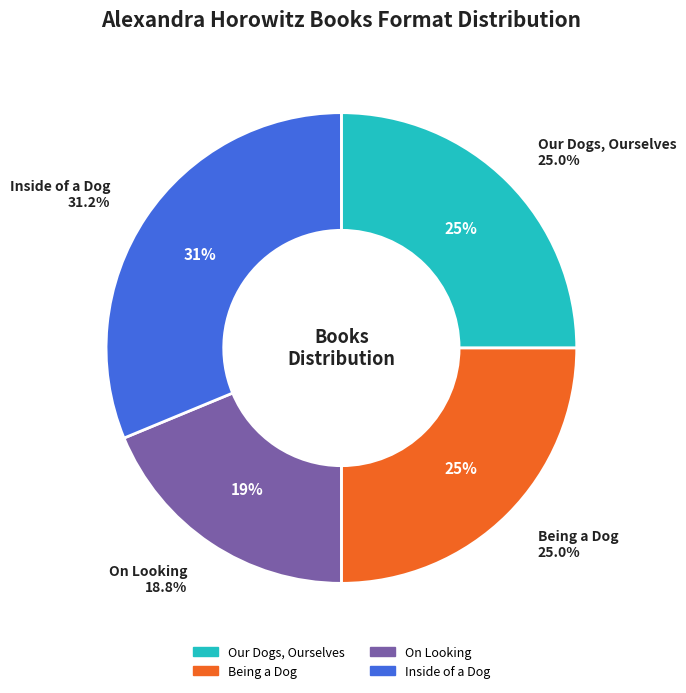

Does any single category account for the majority?

No